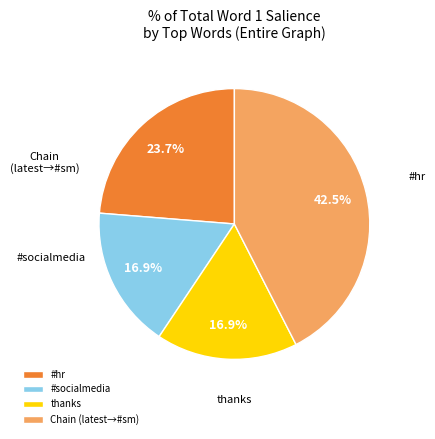

Is there any slice that represents more than half of the pie?

No